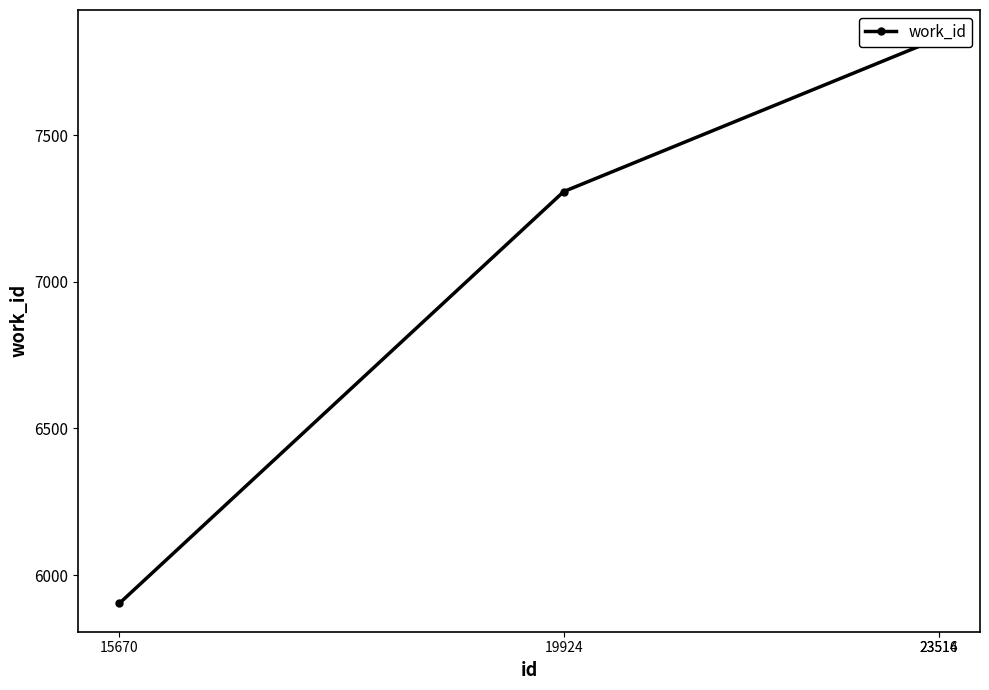

What is the difference between the maximum and minimum values?

1928